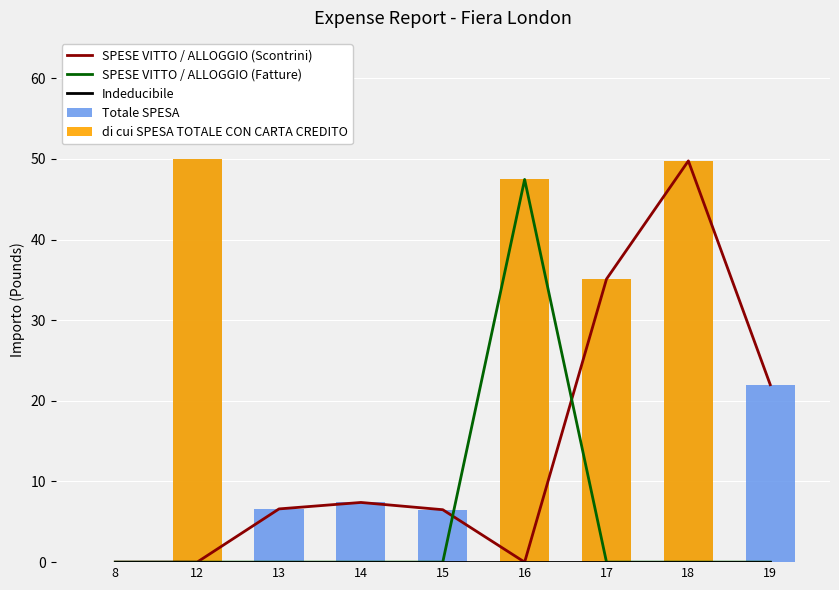

What is the approximate value of Totale SPESA at 18?

49.8